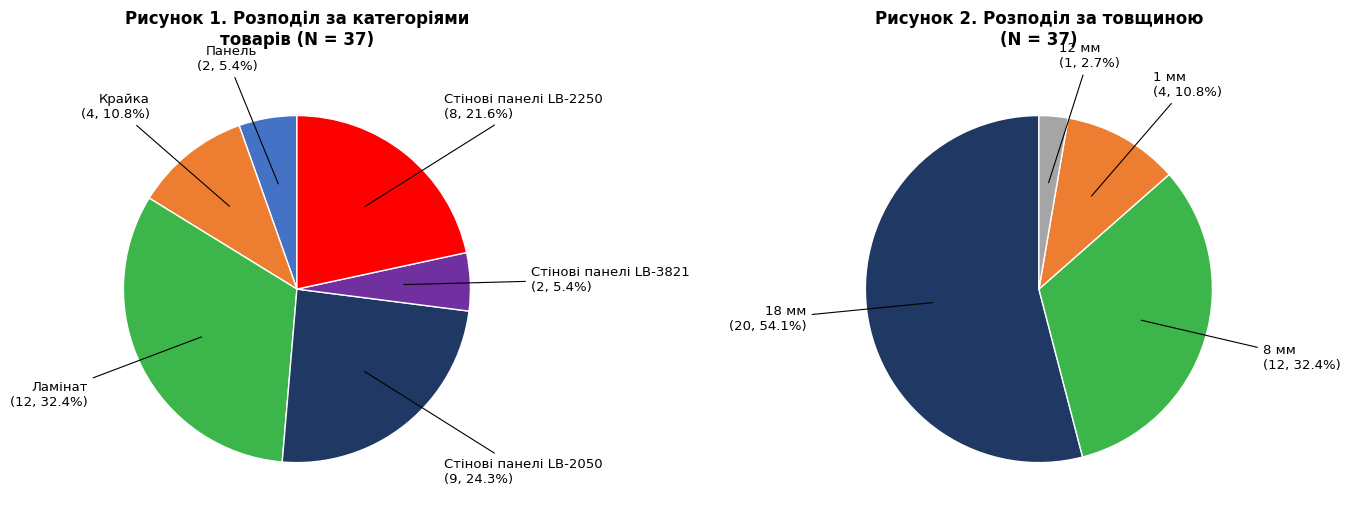

How many slices are in this pie chart?

6